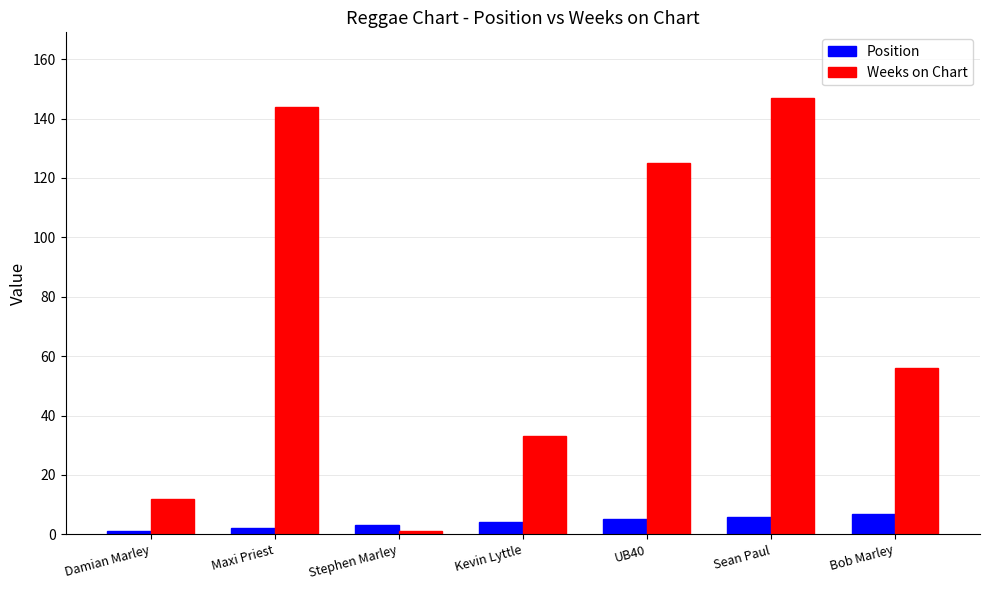

What are all the series names shown in the legend?

Position, Weeks on Chart